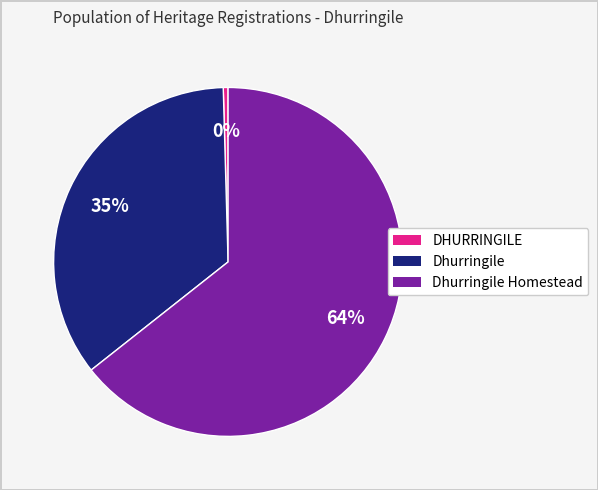

Does any single category account for the majority?

Yes